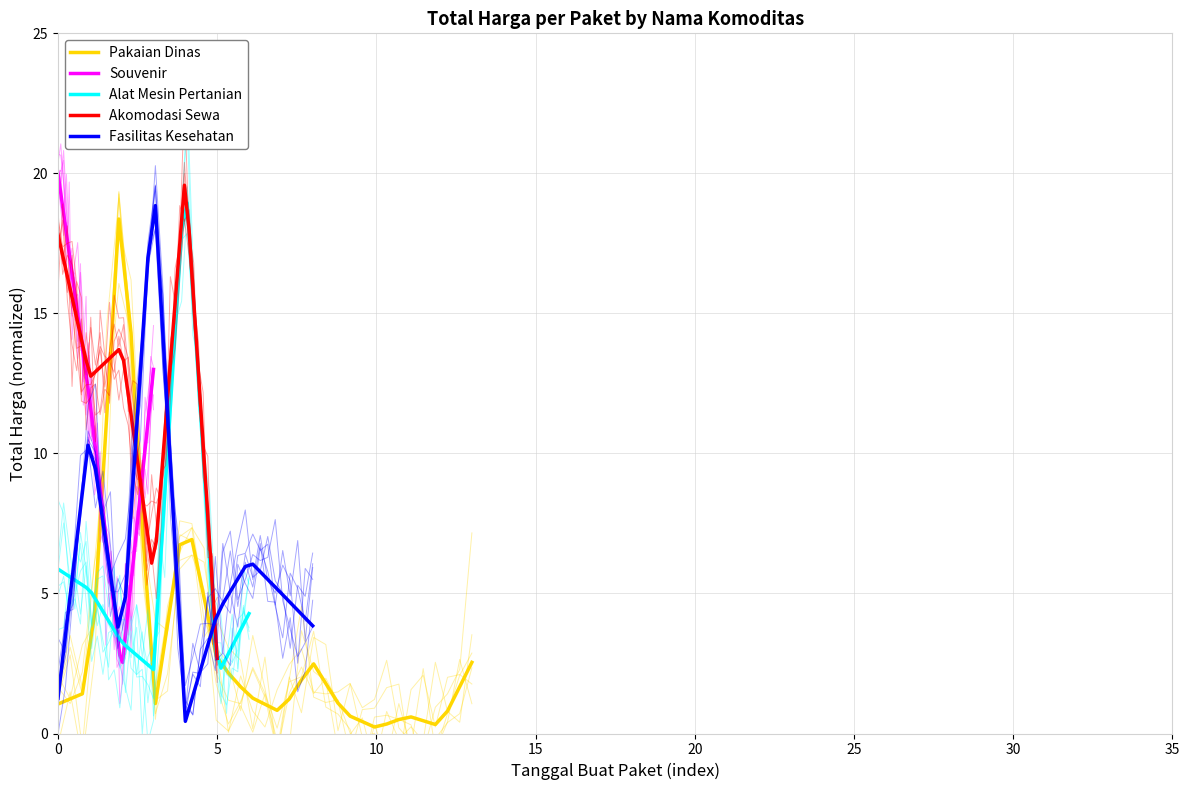

What is the maximum value for Pakaian Dinas?

18.4